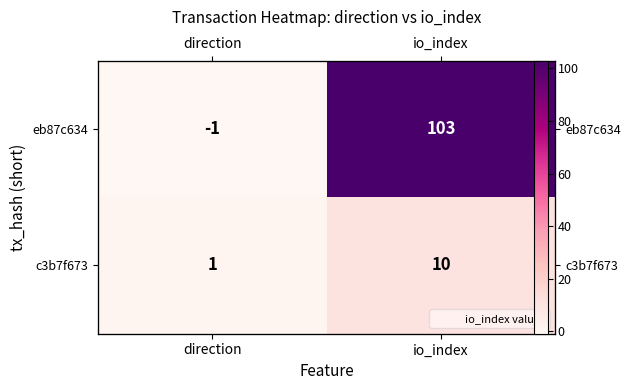

Is it true that eb87c634 equals 60 at io_index?

False